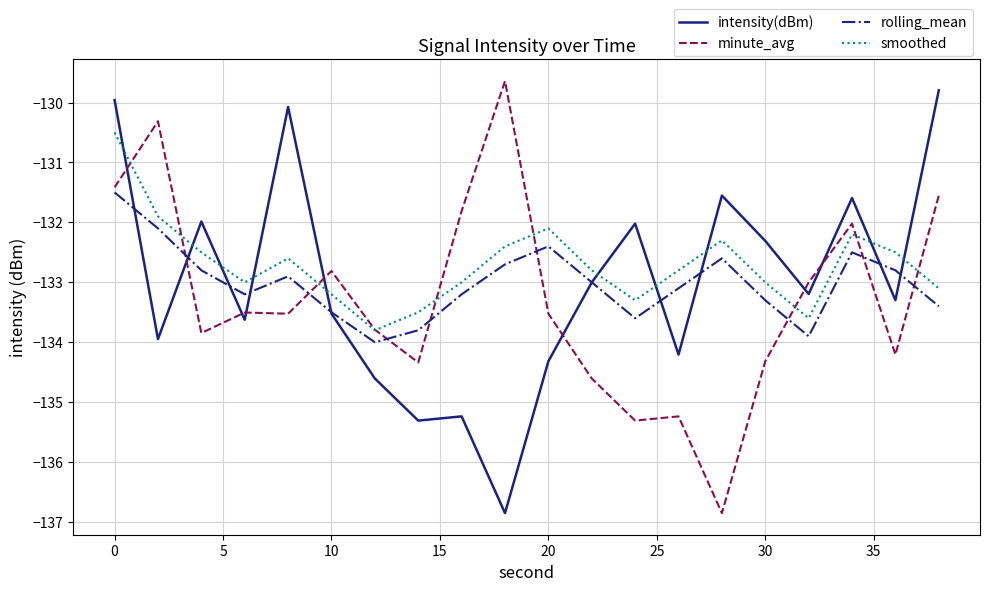

Does the chart have visible grid lines?

Yes